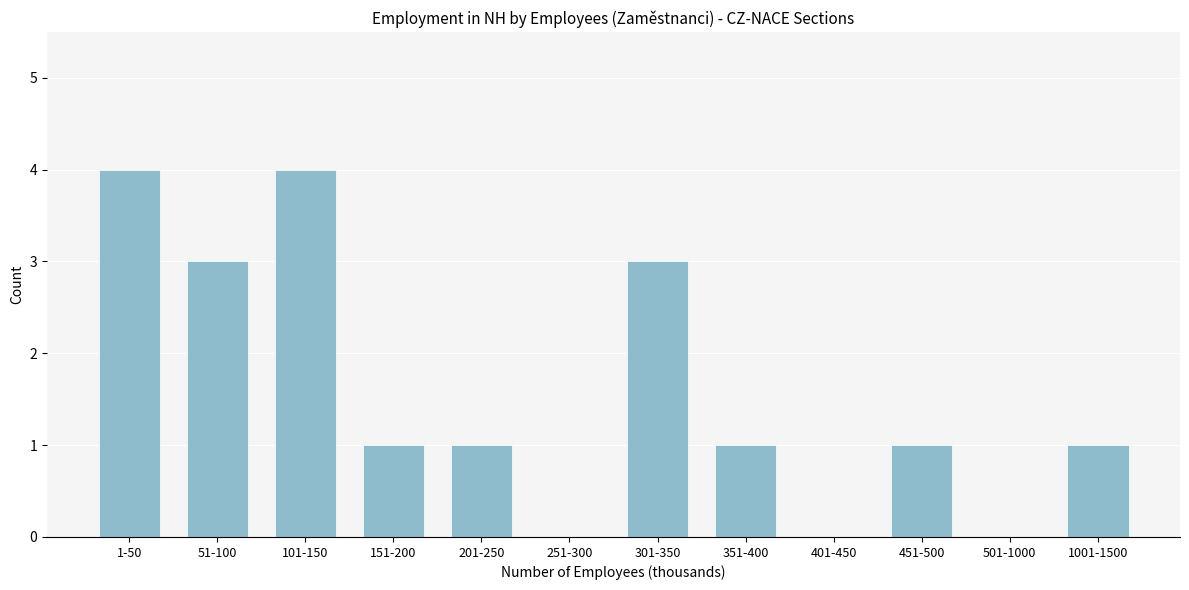

Reading right to left, what are all the values shown in this chart?

1001-1500=1	501-1000=0	451-500=1	401-450=0	351-400=1	301-350=3	251-300=0	201-250=1	151-200=1	101-150=4	51-100=3	1-50=4